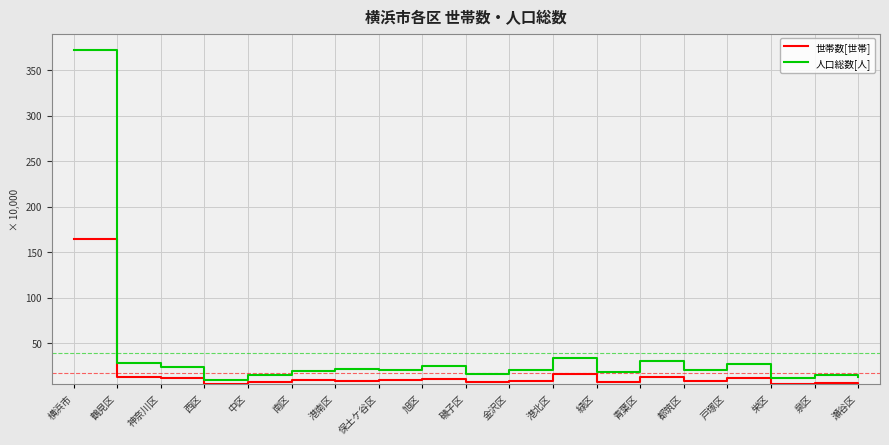

Which series has the largest total across all categories?

人口総数[人]